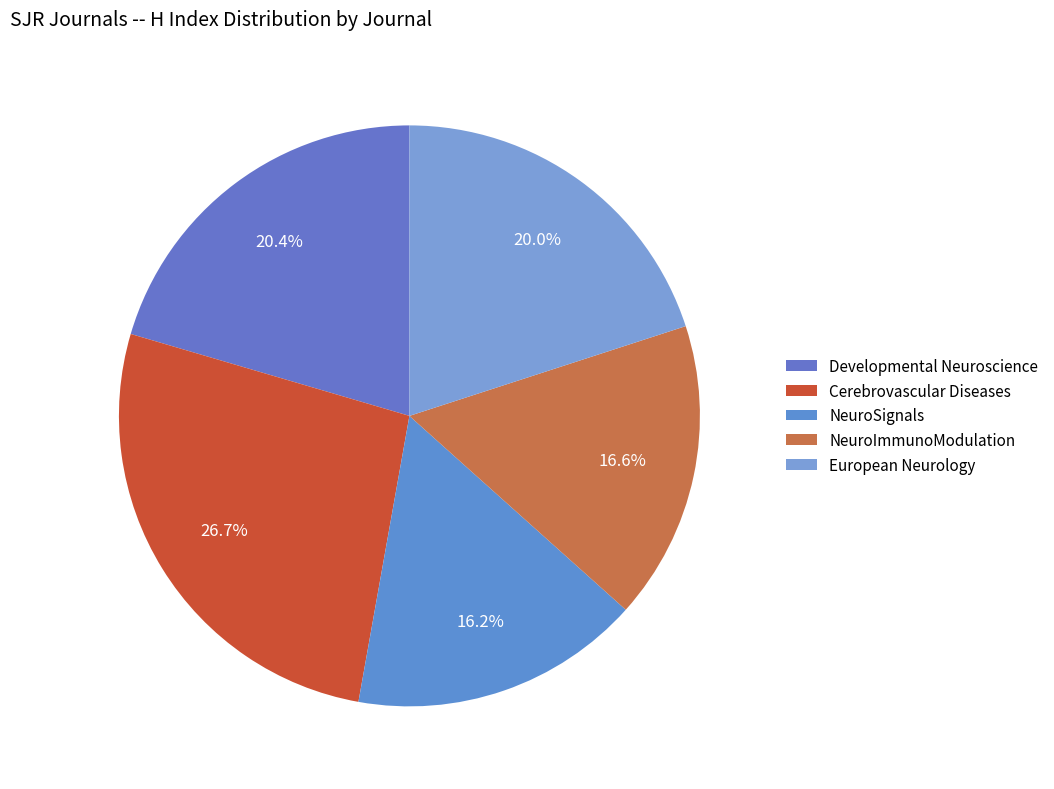

Is there a majority slice in this chart?

No